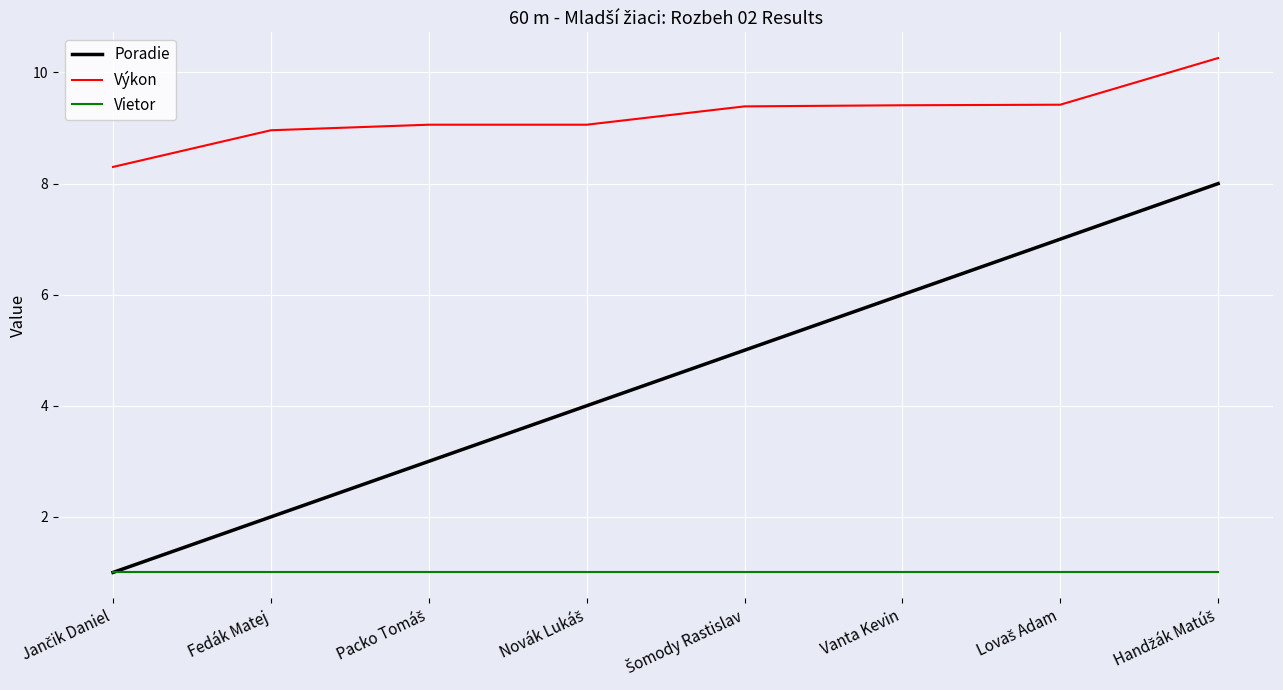

Read the Výkon value at Fedák Matej.

9.0